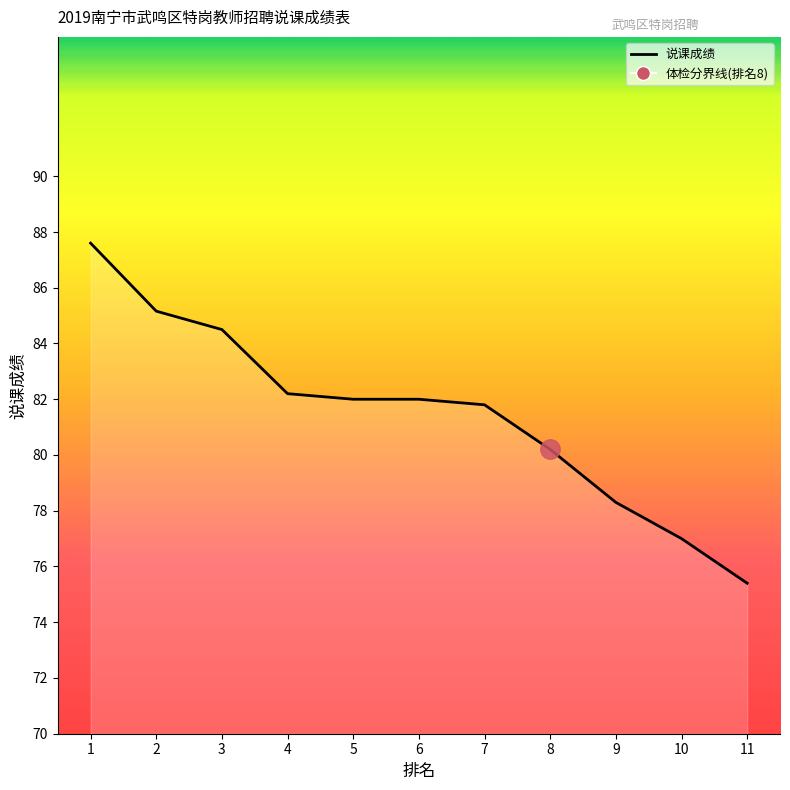

The value at 10 is 47.4. True or false?

False